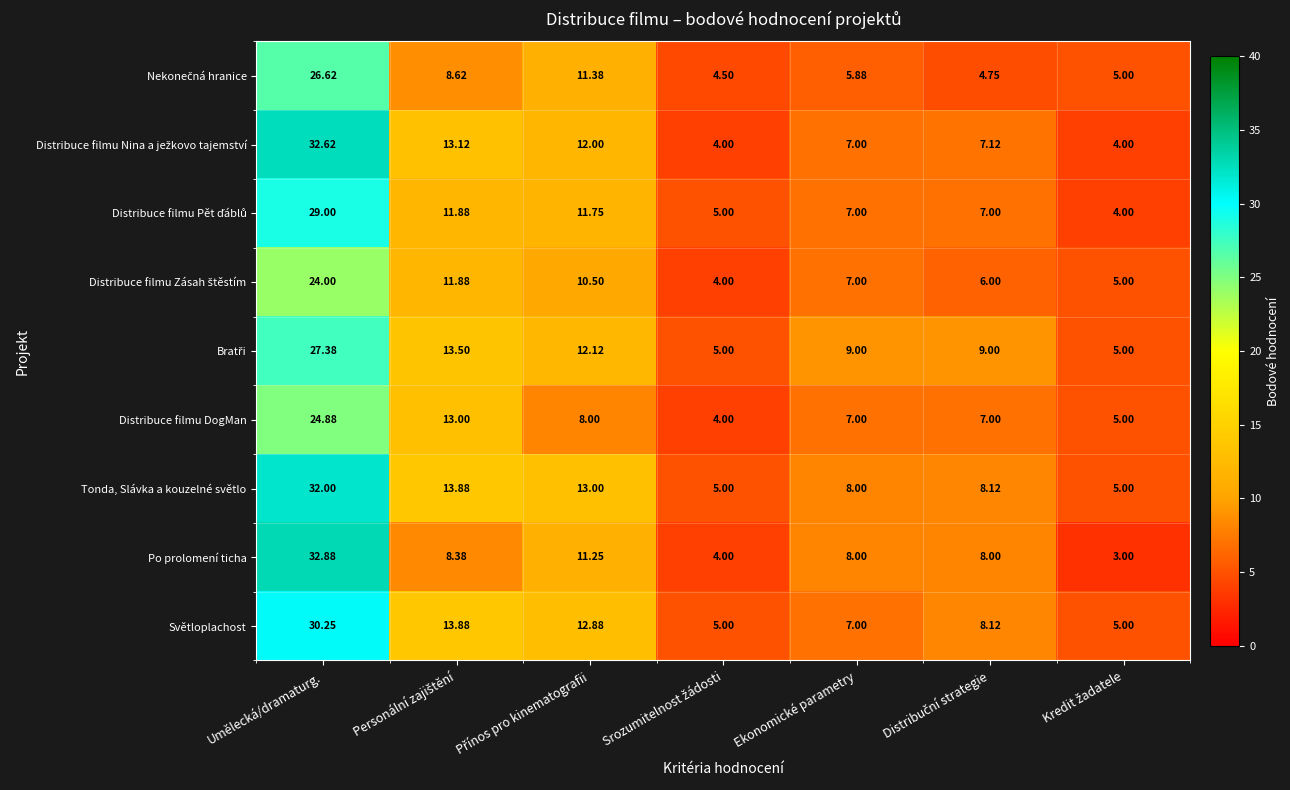

Which category has the highest value in the Distribuce filmu DogMan series?

Umělecká/dramaturg.